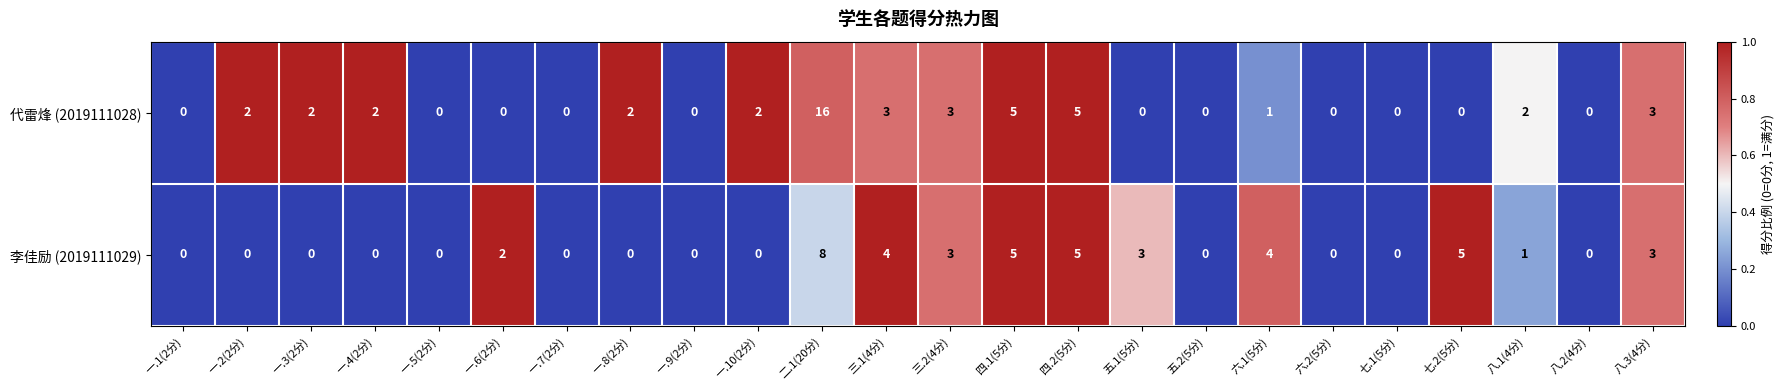

At which label does 代雷烽 (2019111028) reach its peak?

二.1(20分)